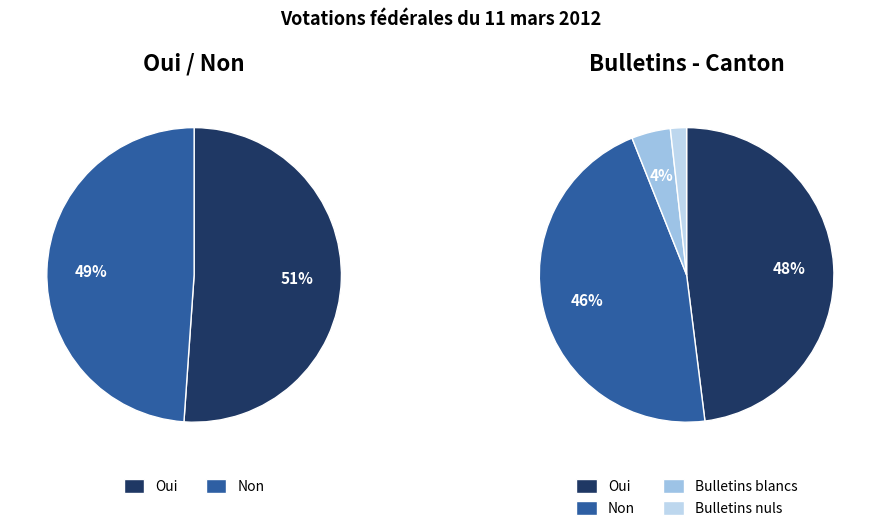

Rank the categories by value from lowest to highest.

Bulletins nuls, Bulletins blancs, Non, Oui